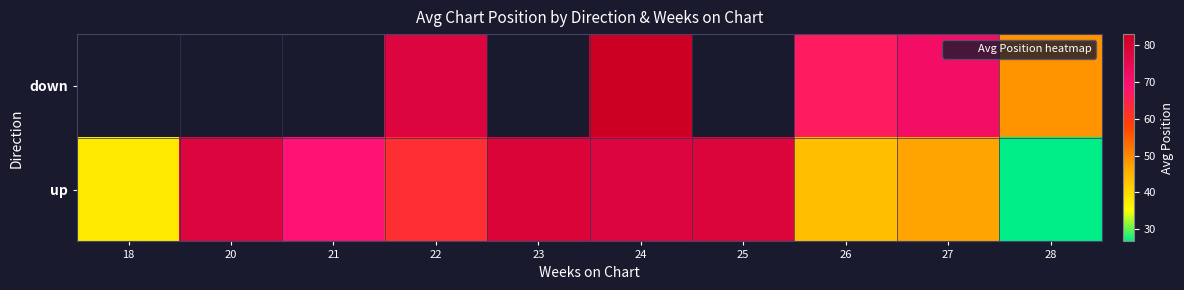

What is the lowest value of the up series?

26.7